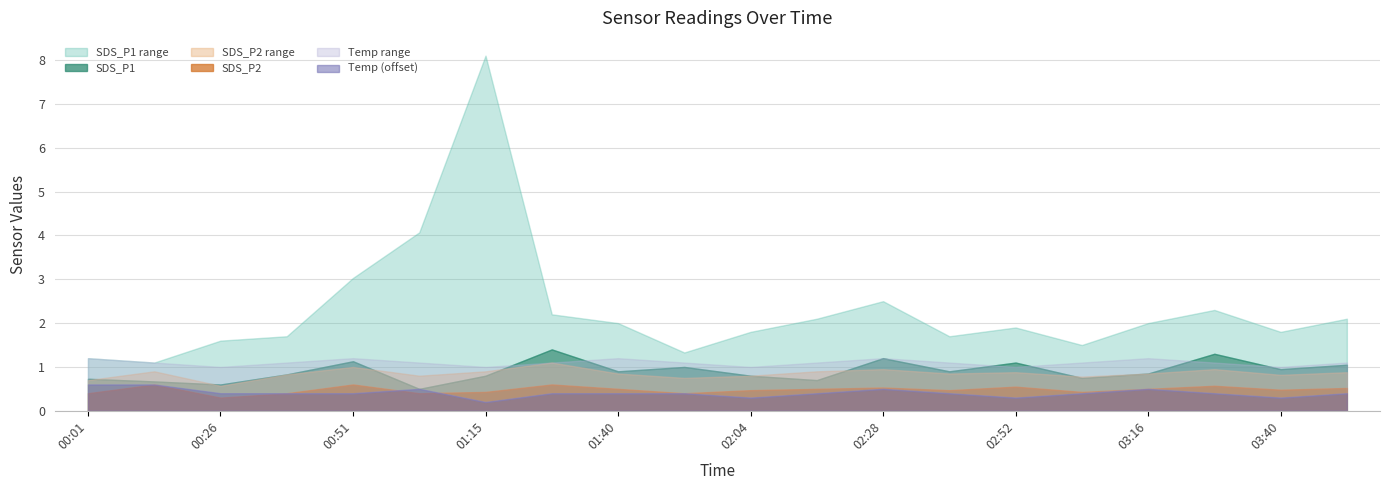

Does the chart display data point markers on the line(s)?

No